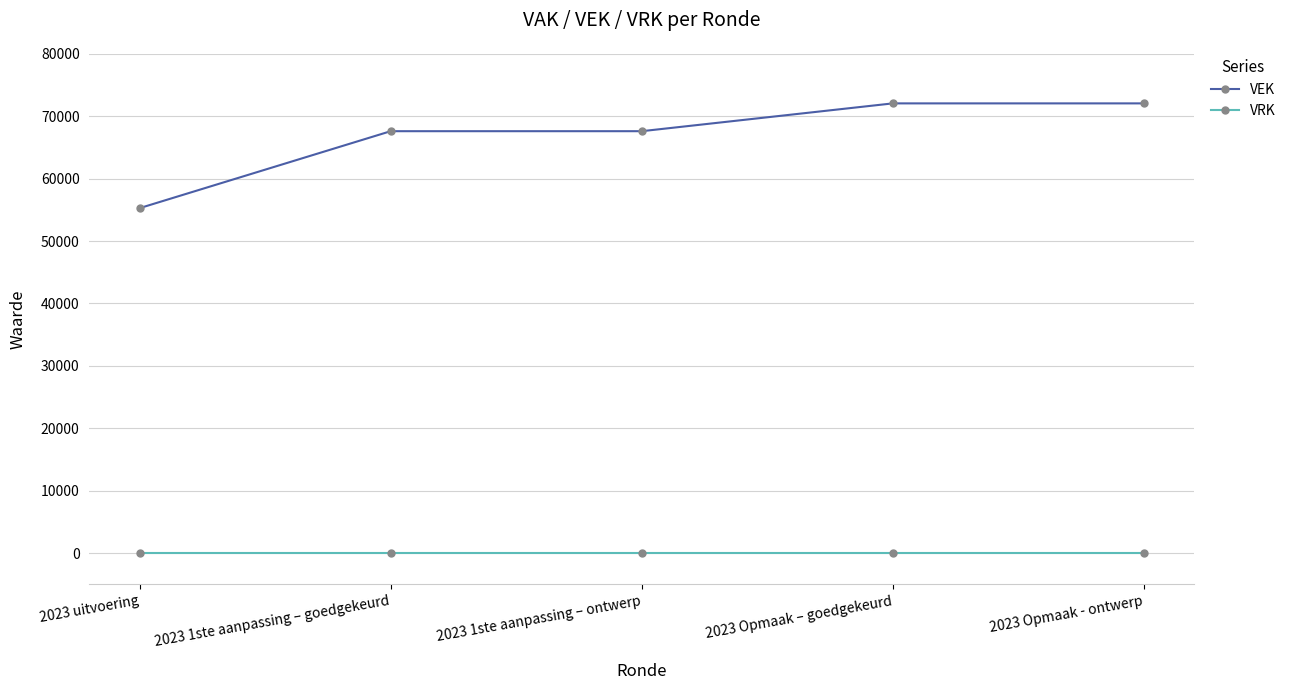

How many categories are shown in the chart?

5